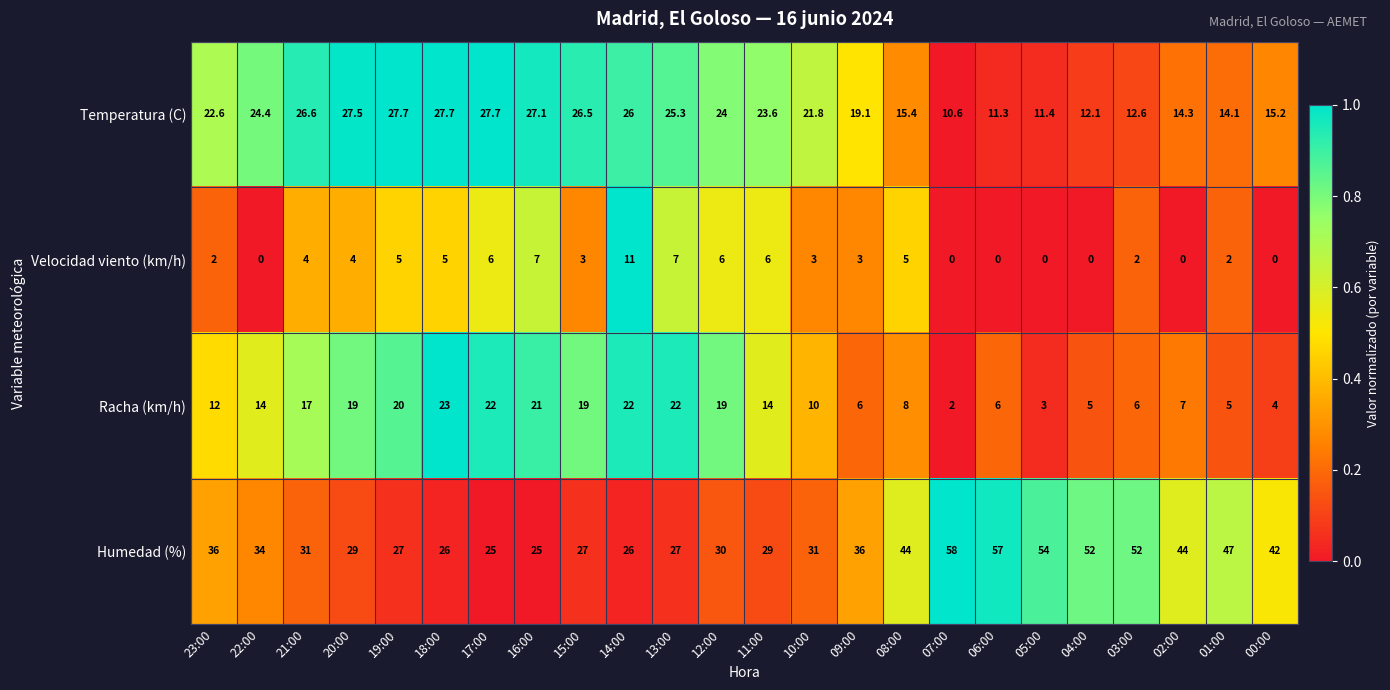

What is the difference between the maximum and minimum values in the Velocidad viento (km/h) series?

11.0